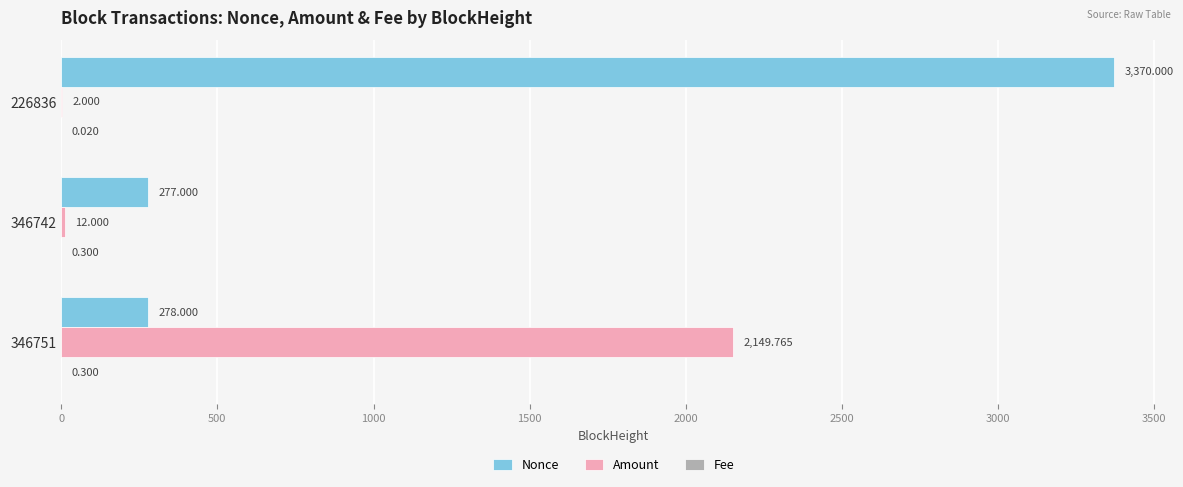

Count the number of categories in the chart.

3